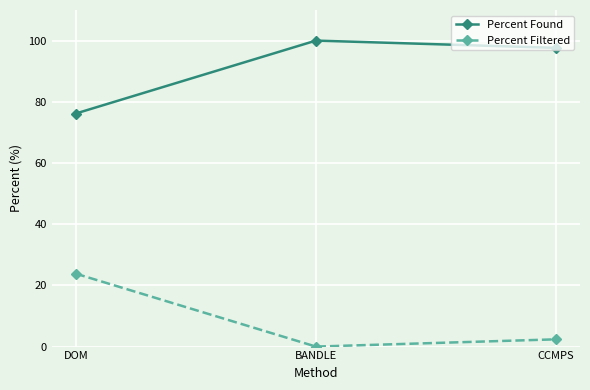

What is the maximum value shown in the chart?

100.0